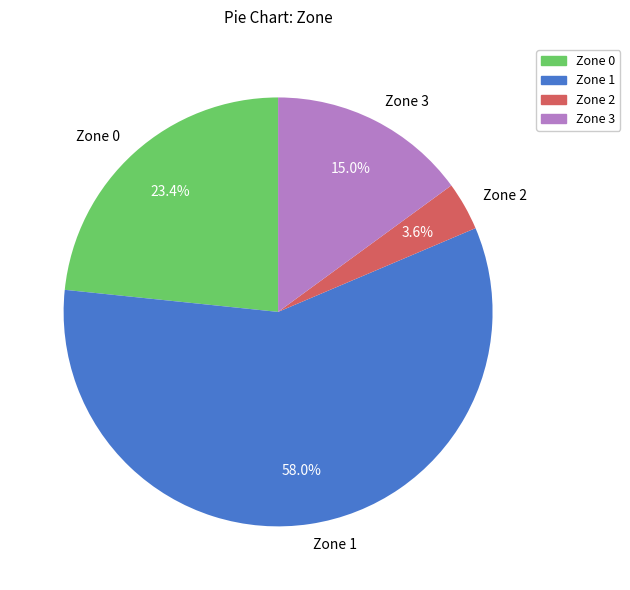

Which has a higher value, Zone 2 or Zone 0?

Zone 0